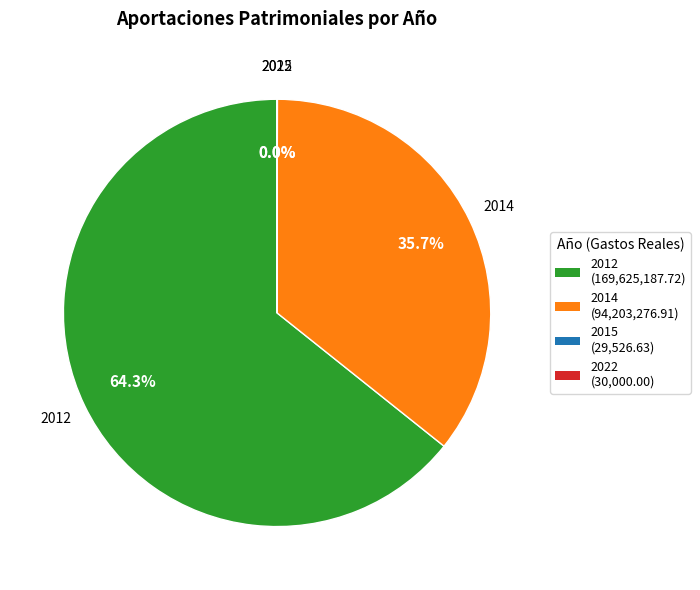

What is the largest slice in the pie chart?

2012